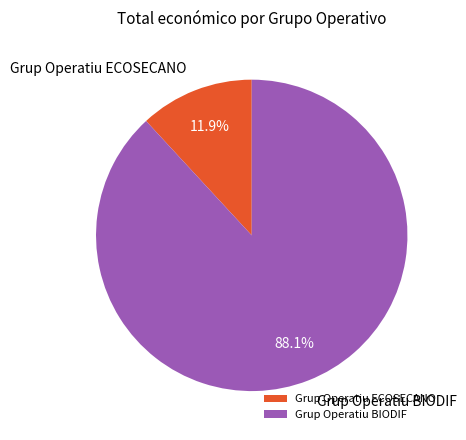

Is Grup Operatiu ECOSECANO the majority of the pie?

No